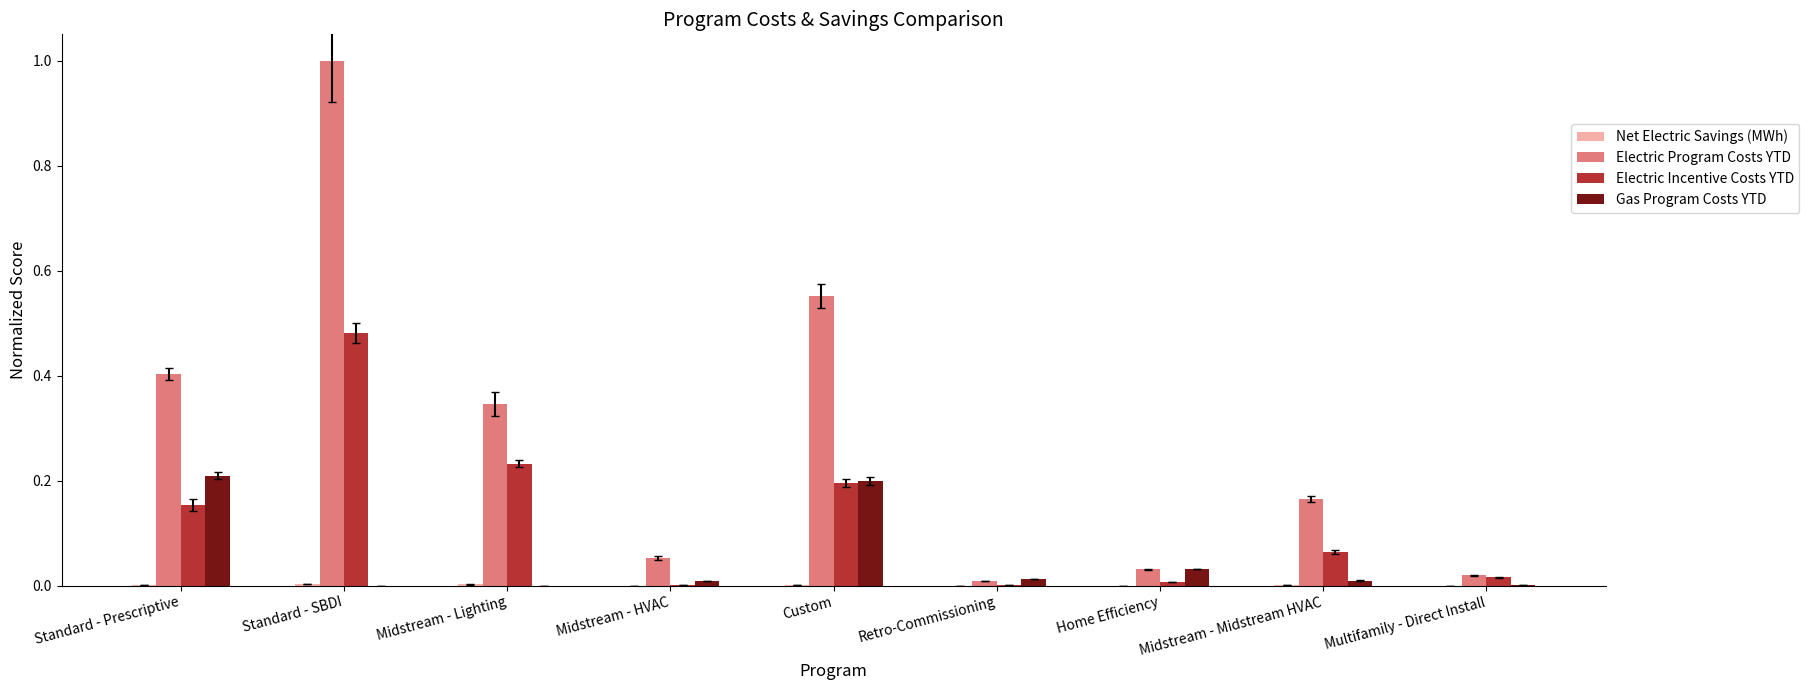

What position from the left is Multifamily - Direct Install?

9